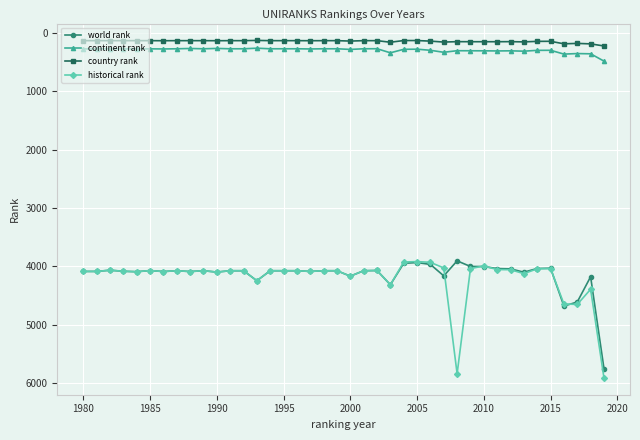

True or false: world rank has more than 2 interior local peaks.

True